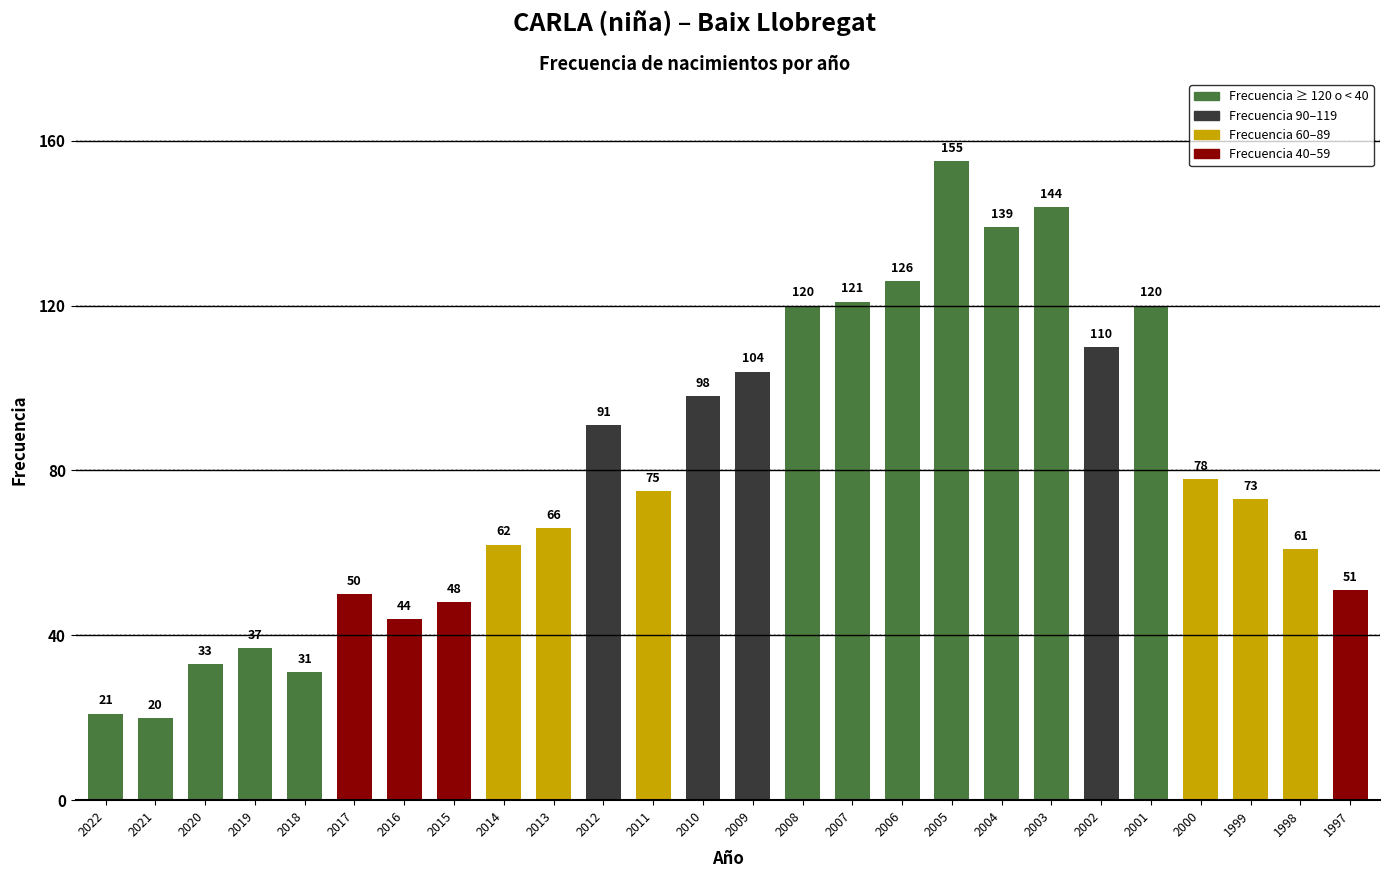

The value at 2007 is 121. True or false?

True